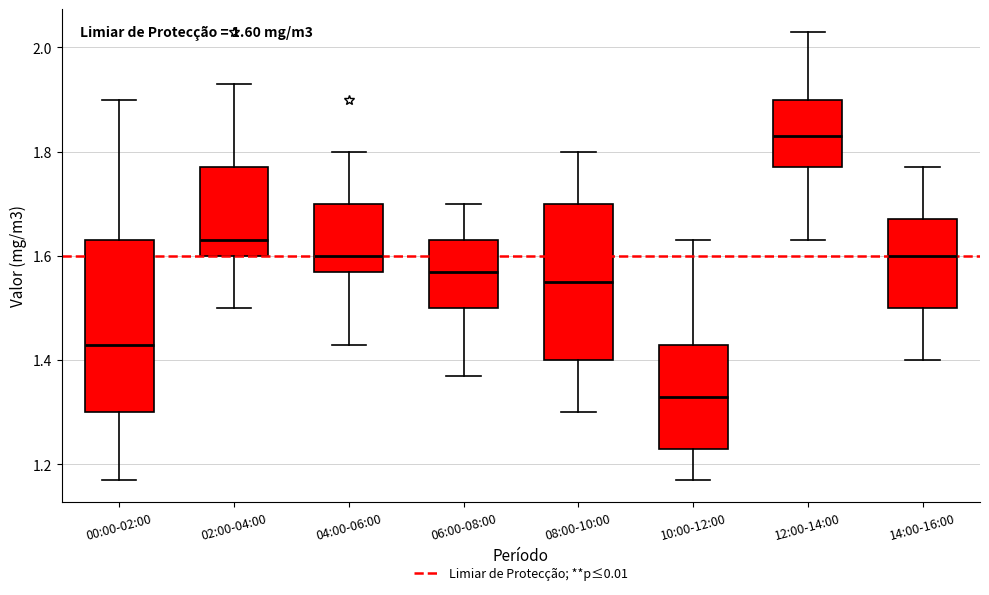

Comparing the boxes themselves (not the whiskers), which one is the tallest?

00:00-02:00